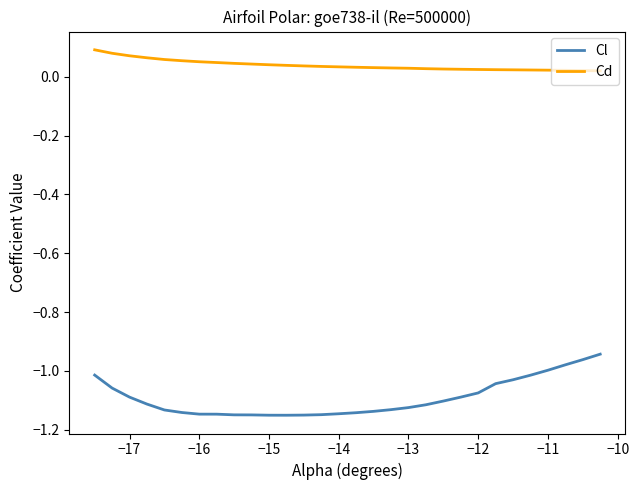

List the series in order of their overall mean, highest first.

Cd, Cl